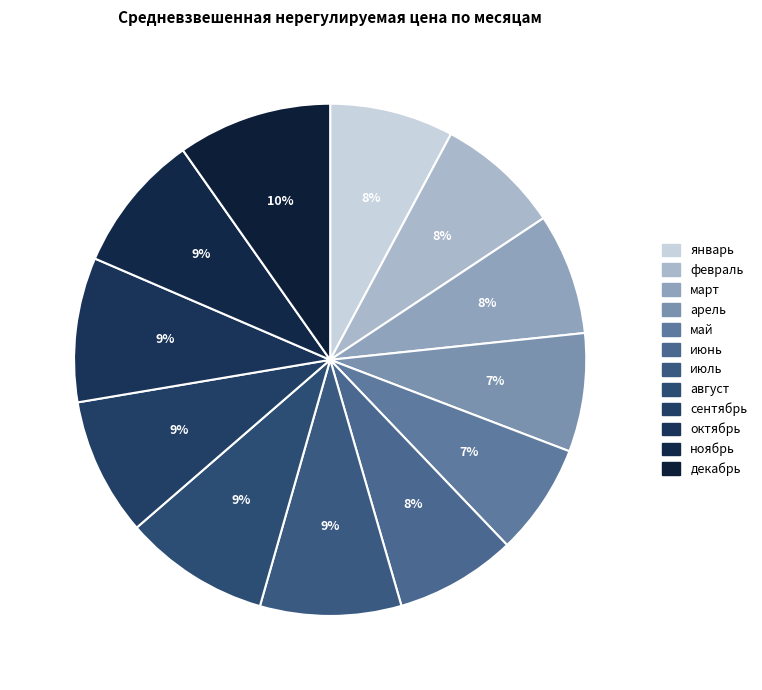

Count the number of slices in the pie.

12